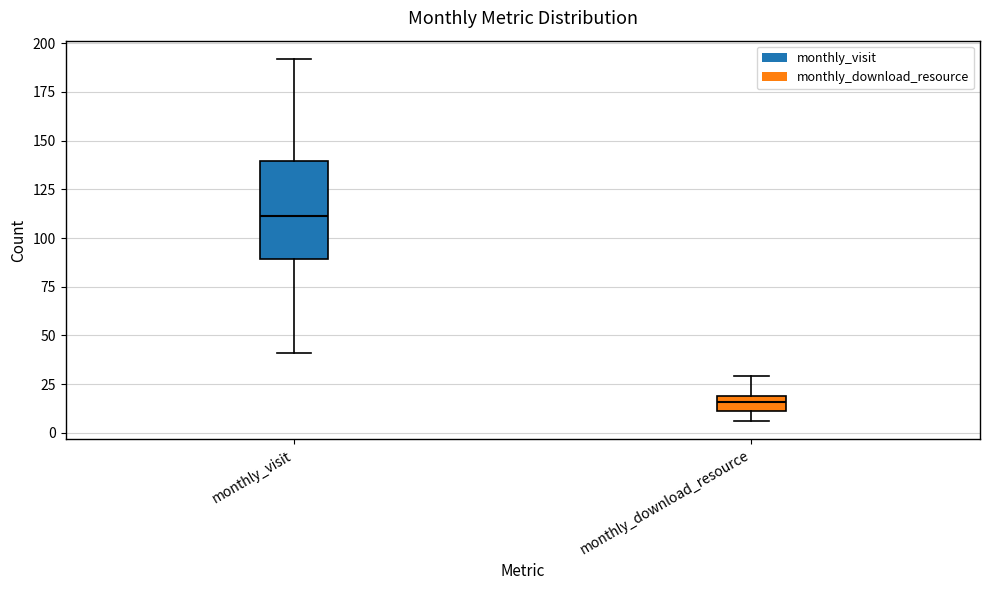

Reading left to right, transcribe this box plot: for each box, give where its median line is, the range the box spans, and where its two whiskers end, as read against the y-axis. The values are not printed on the chart, so give them approximately, as read against the axis.

monthly_visit: median 110, box 90 to 140, whiskers 40 to 190
monthly_download_resource: median 15, box 10 to 20, whiskers 5 to 30